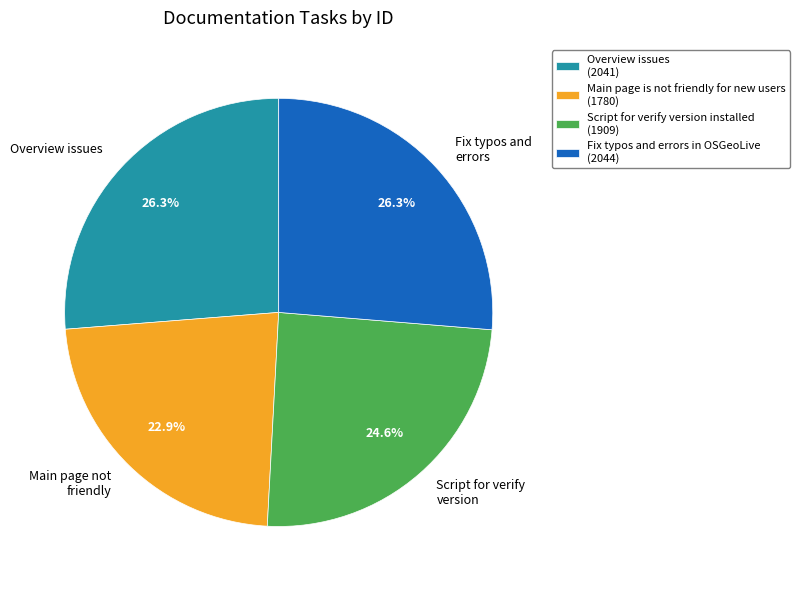

Is there any slice that represents more than half of the pie?

No